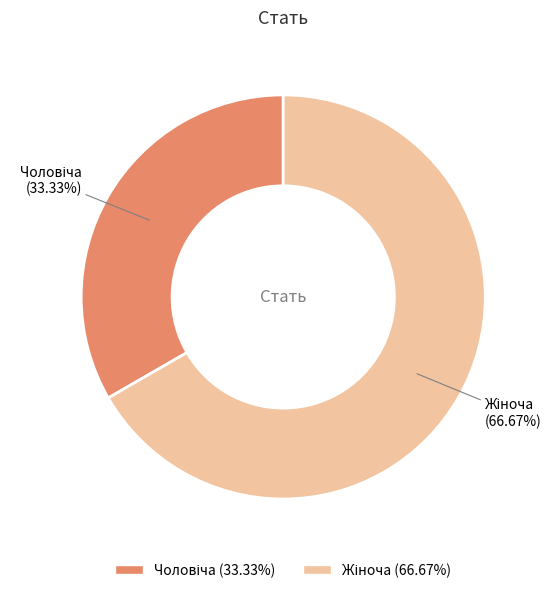

Is there a majority slice in this chart?

Yes